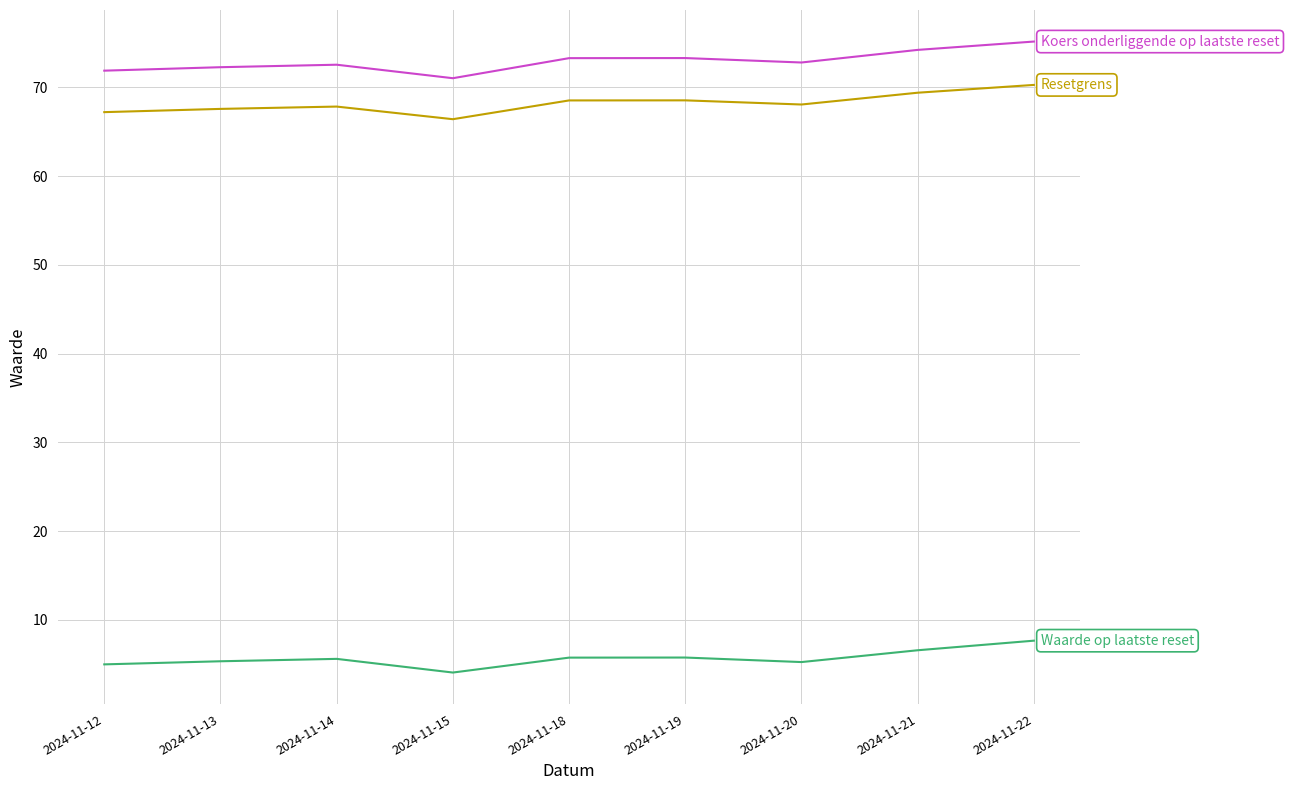

At which category is the sum across all series the highest?

2024-11-22